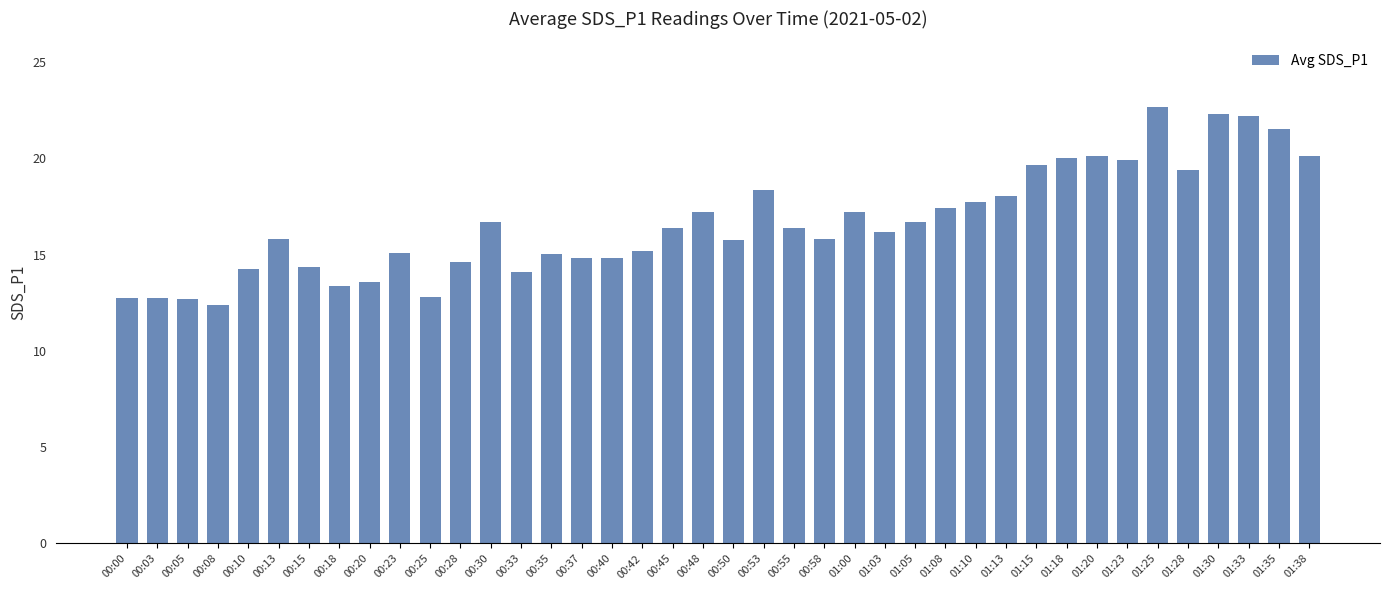

How many data points does each series have?

40